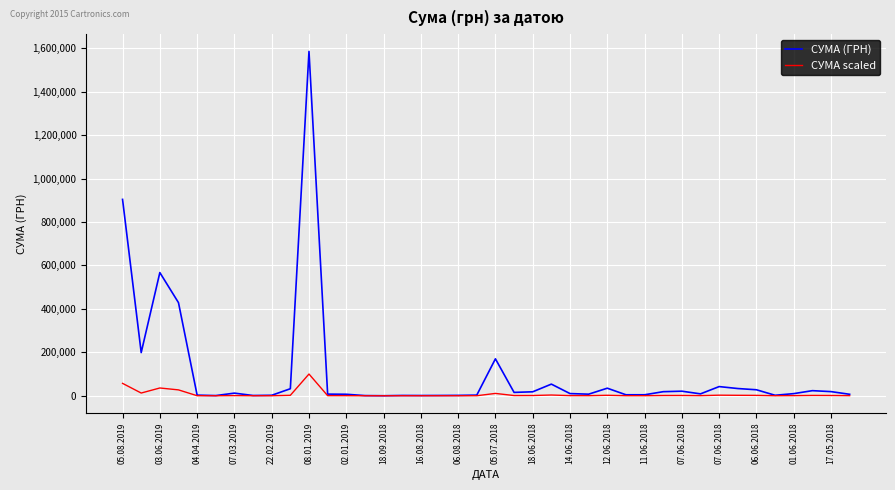

Rank the series by their average value, from lowest to highest.

СУМА scaled, СУМА (ГРН)